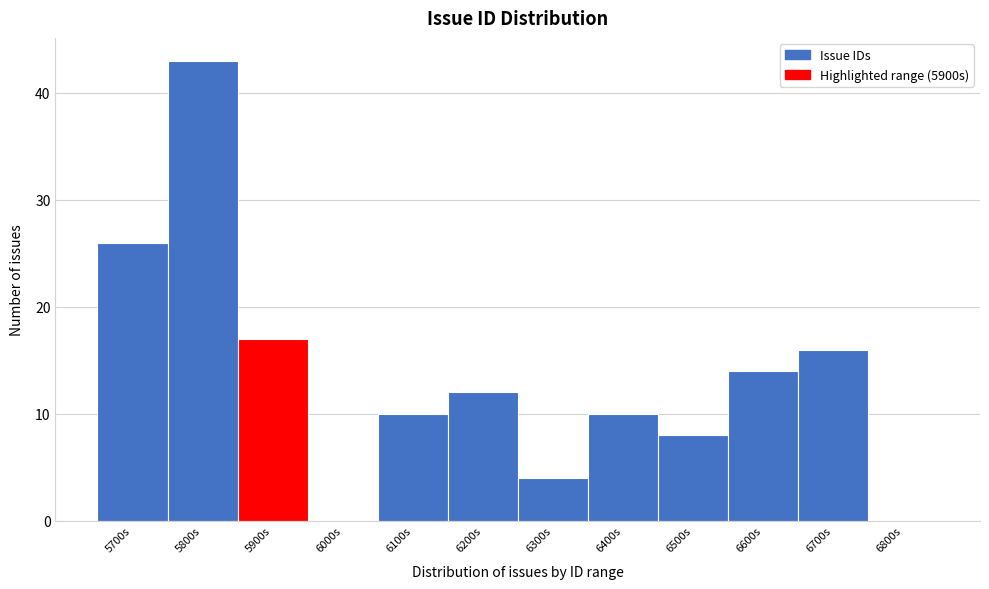

Reading right to left, extract all data points from this chart.

6800s=0	6700s=16	6600s=14	6500s=8	6400s=10	6300s=4	6200s=12	6100s=10	6000s=0	5900s=17	5800s=43	5700s=26